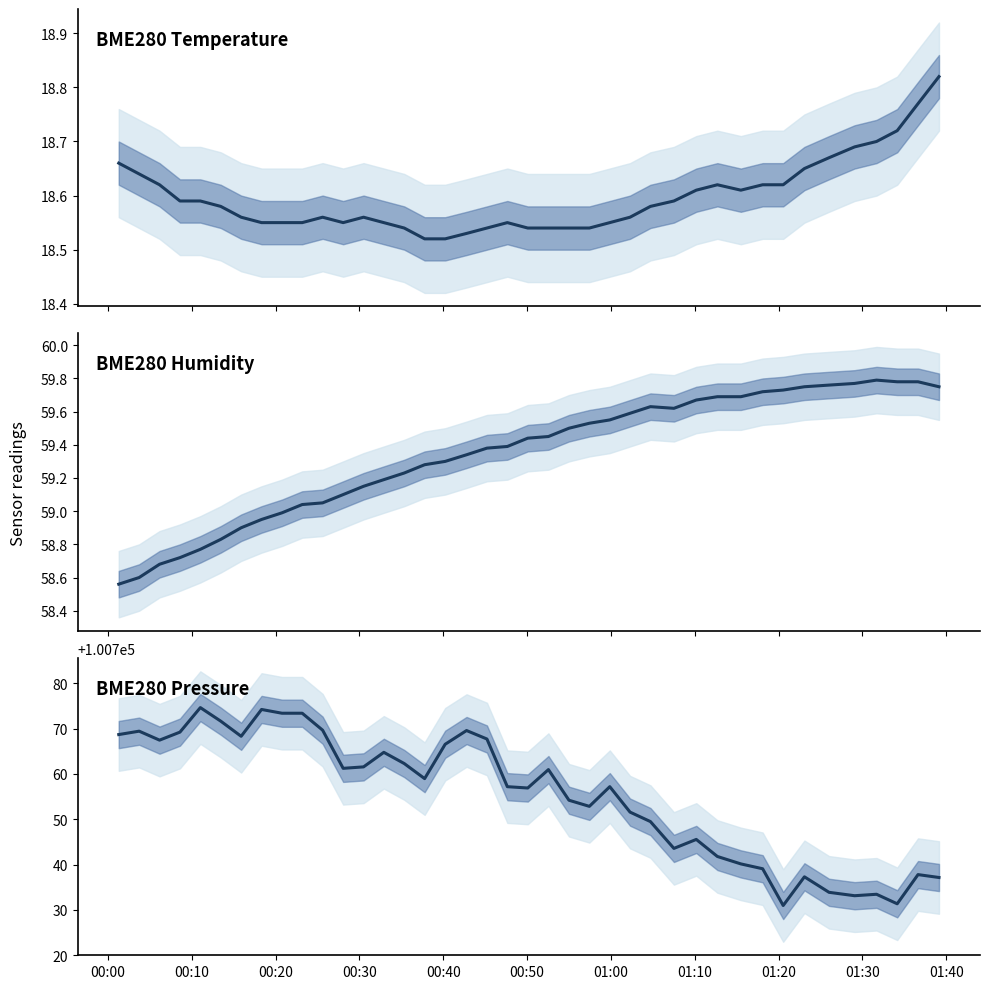

How many BME280 Temperature (°C) values are between 18 and 19?

40